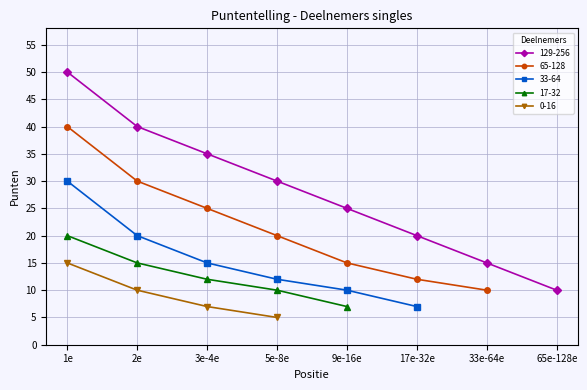

True or false: 129-256 has more than 2 points higher than both neighbors.

False